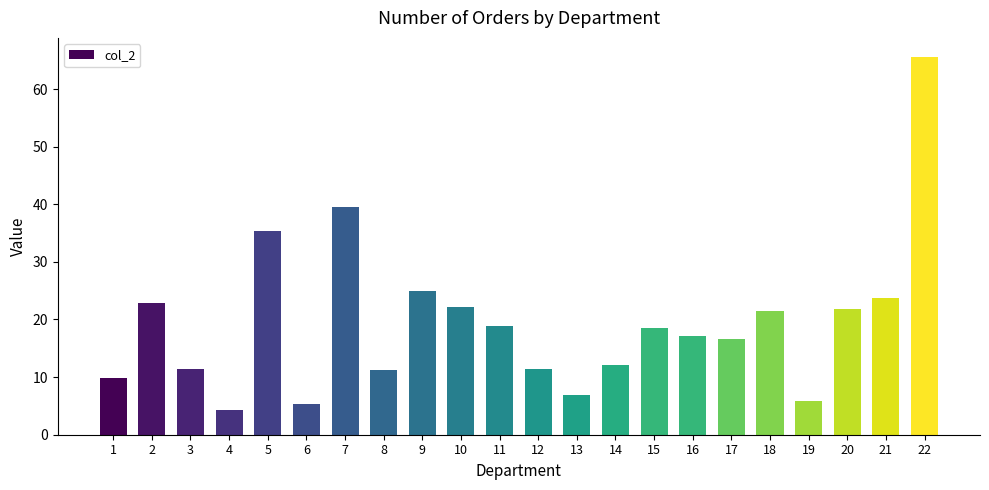

Where is the data nearest to the value 34?

5